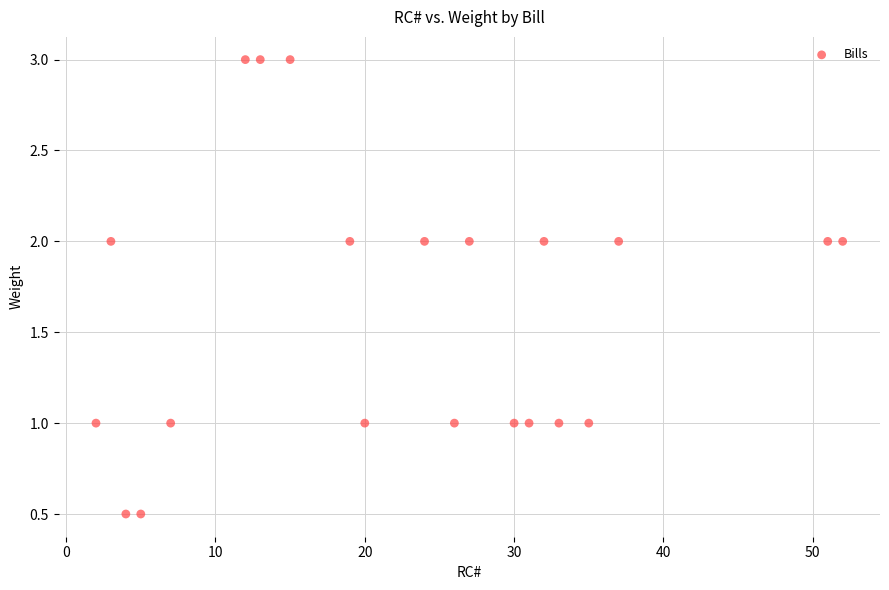

What is the range of Y values (max minus min)?

2.5